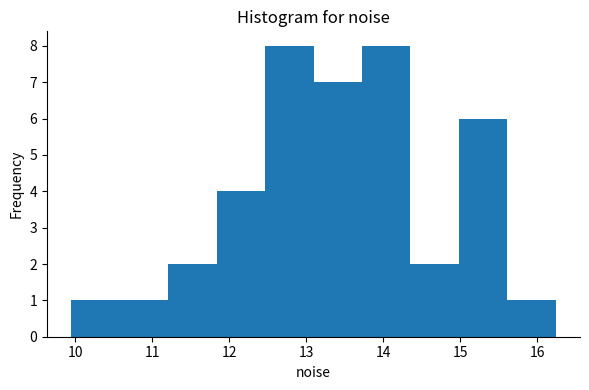

Reading left to right, list every bar in this chart as the range it spans on the x-axis followed by its height. Neither the bar edges nor the heights are printed on the chart, so give them approximately, as read against the axes.

9.9 to 10.6: 1
10.6 to 11.2: 1
11.2 to 11.8: 2
11.8 to 12.5: 4
12.5 to 13.1: 8
13.1 to 13.7: 7
13.7 to 14.4: 8
14.4 to 15.0: 2
15.0 to 15.6: 6
15.6 to 16.2: 1